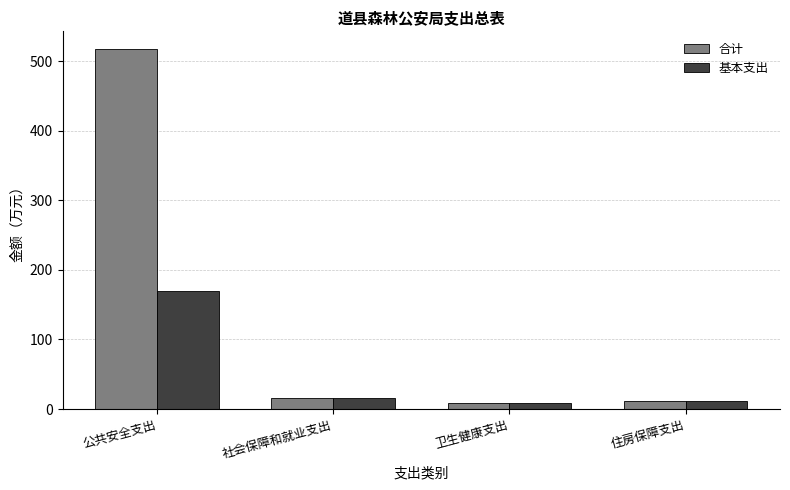

How many data points in 合计 are above 16?

2